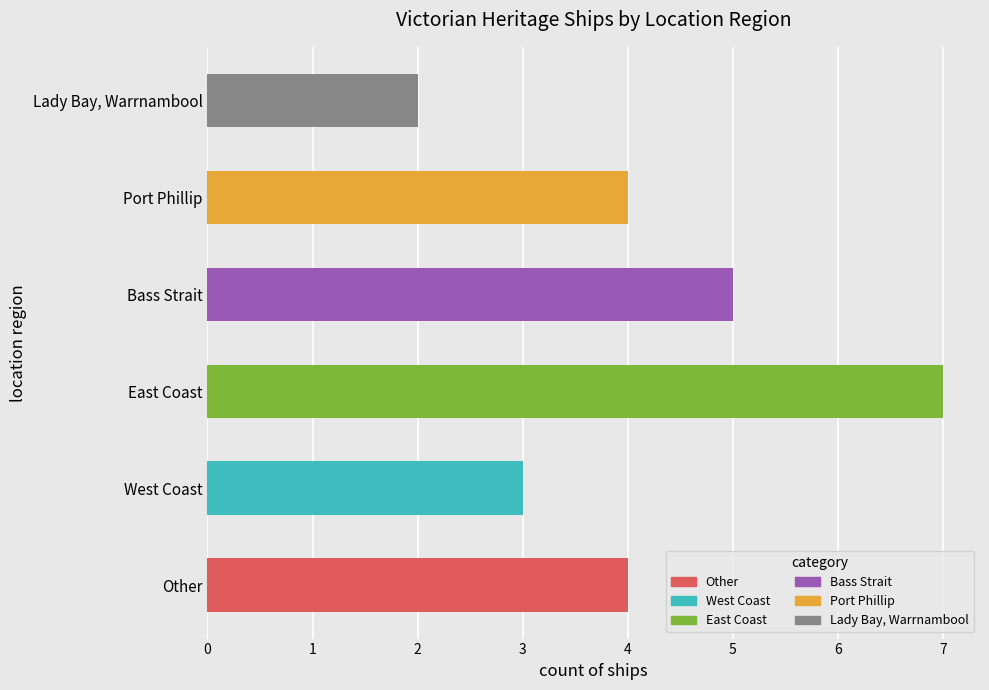

What is the difference between the maximum and minimum values?

5